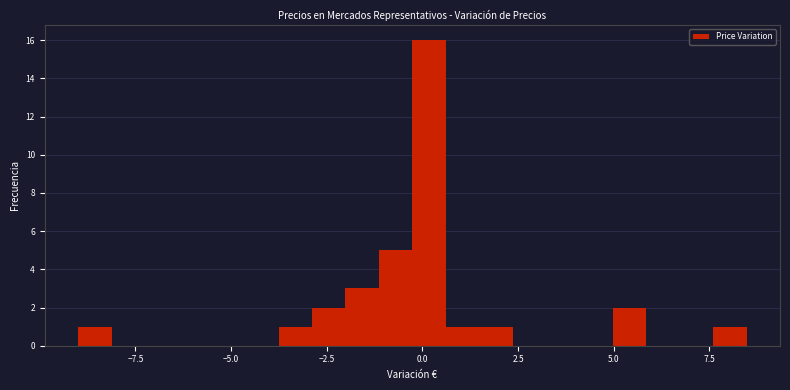

Read against the x-axis, roughly where is the centre of the tallest bar?

0.0